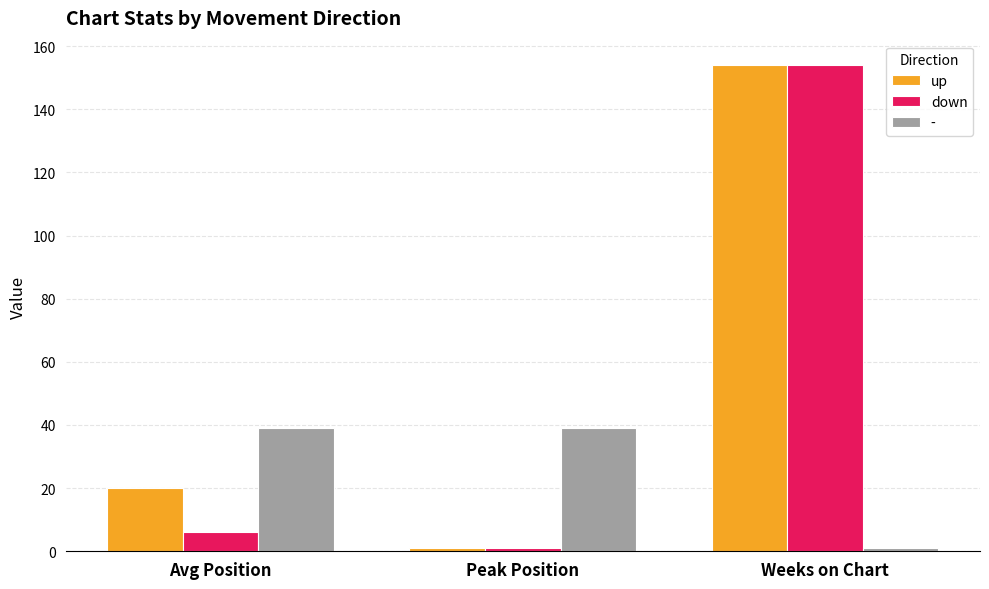

What position from the right is Weeks on Chart?

1